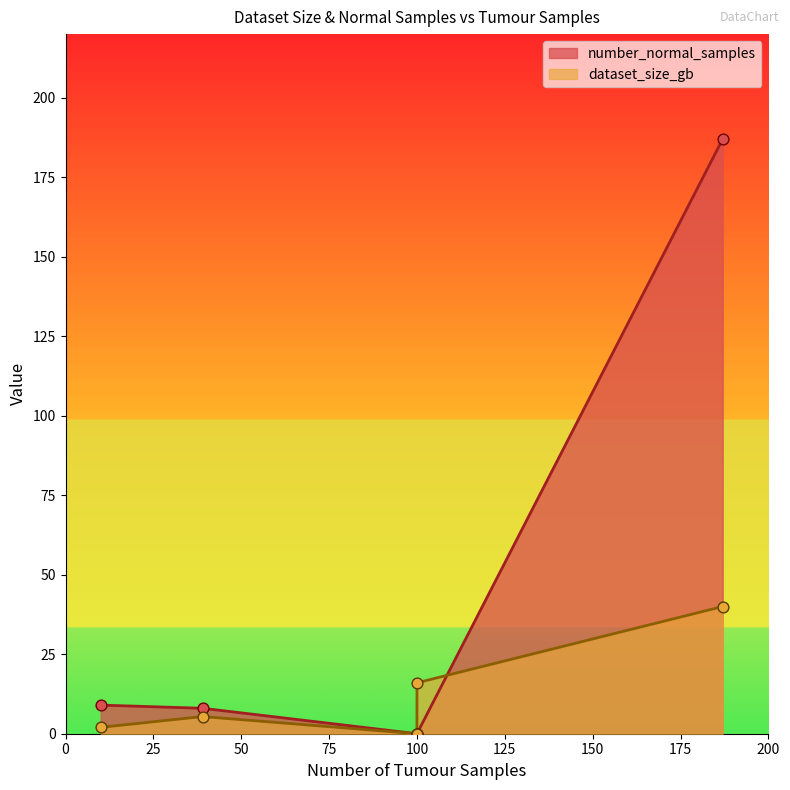

Which series has the widest spread of Y values?

number_normal_samples